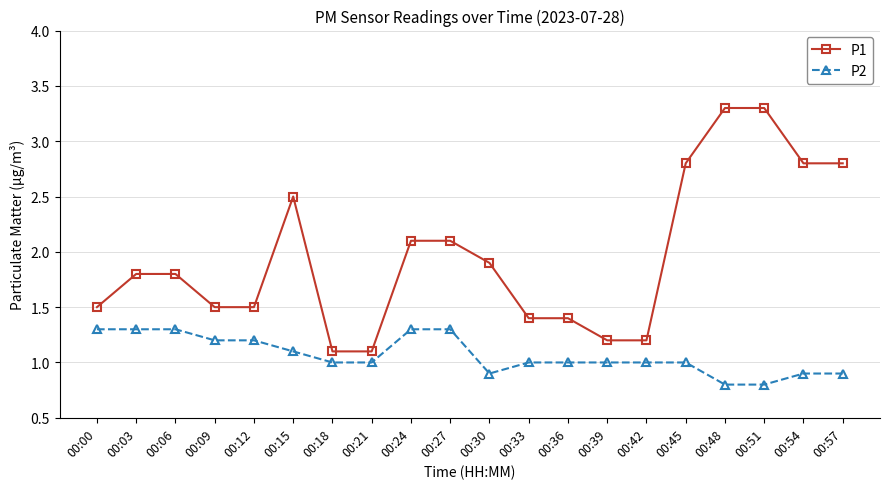

Between 00:03 and 00:36, which series saw the biggest shift?

P1